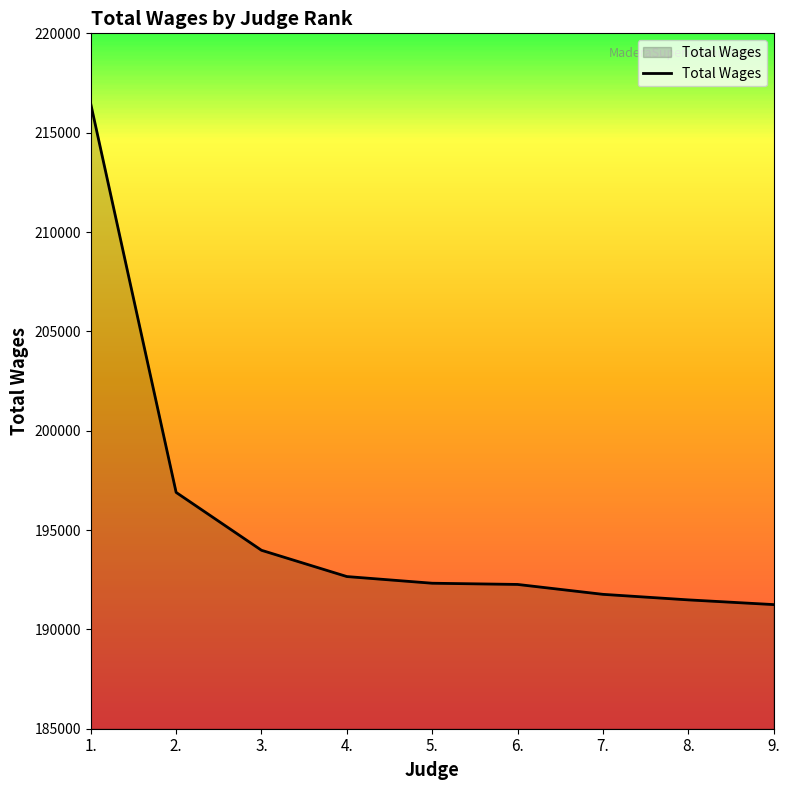

What is the approximate value at 6.?

192262